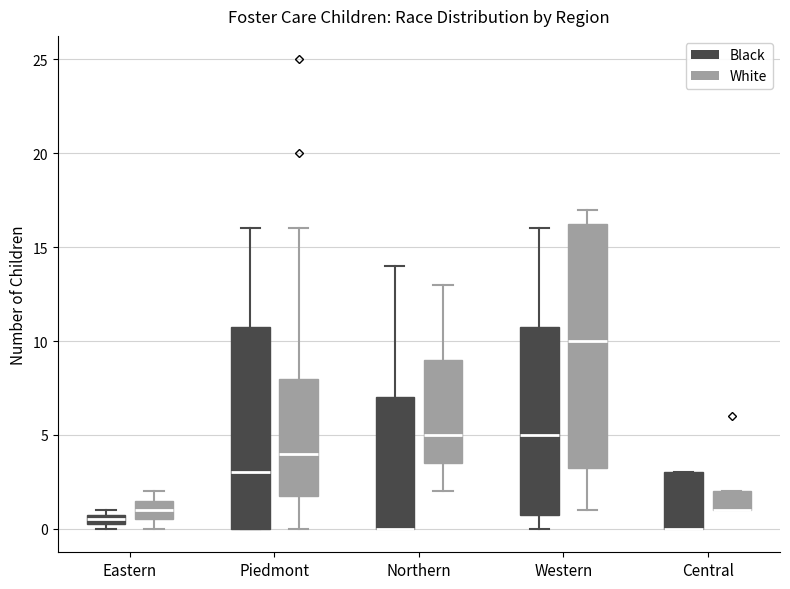

Where is the upper edge of the box for Central (Black) on the y-axis? The values are not printed on the chart, so give them approximately, as read against the axis.

3.0